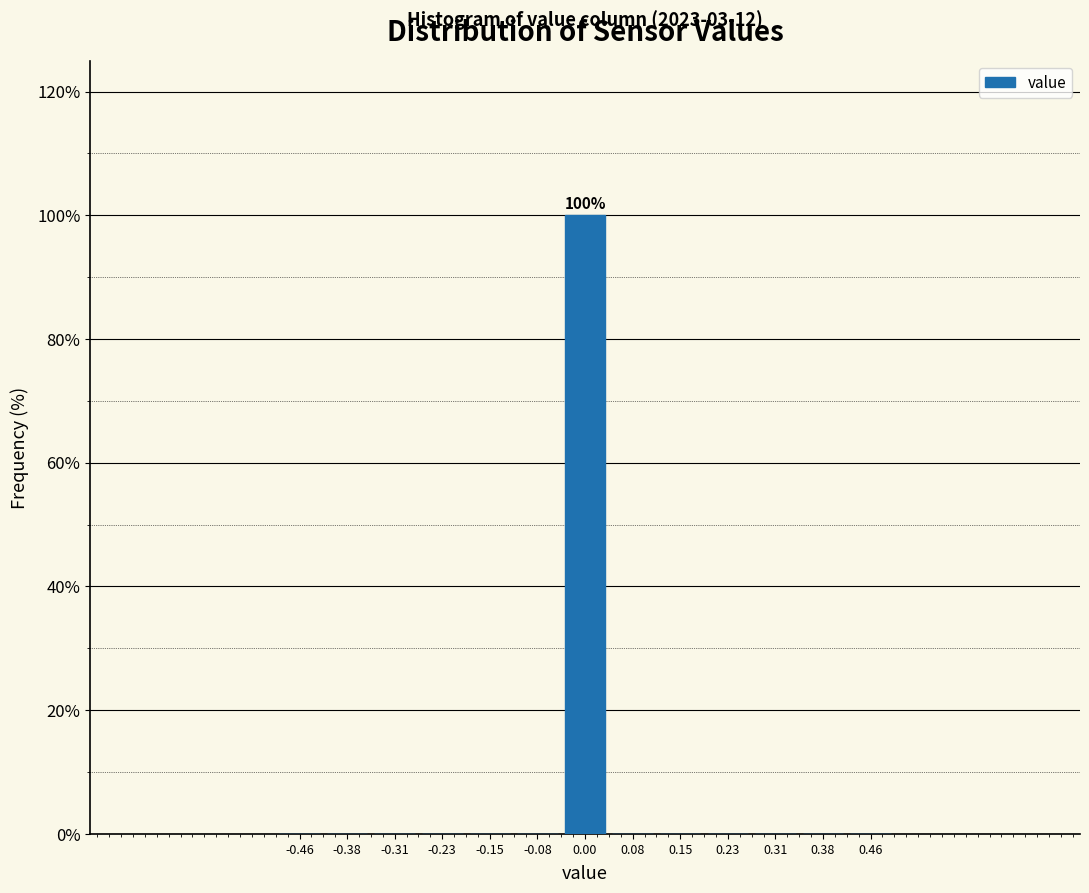

Which range on the x-axis has the tallest bar?

-0.04 to 0.04